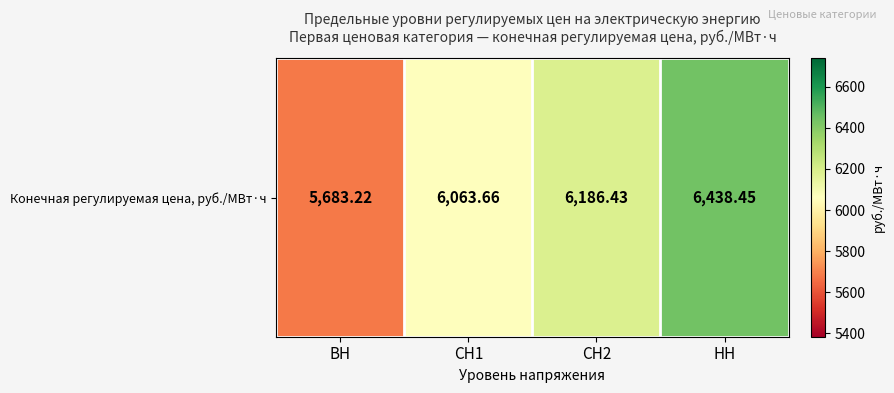

Which label corresponds to the largest value in the chart?

НН